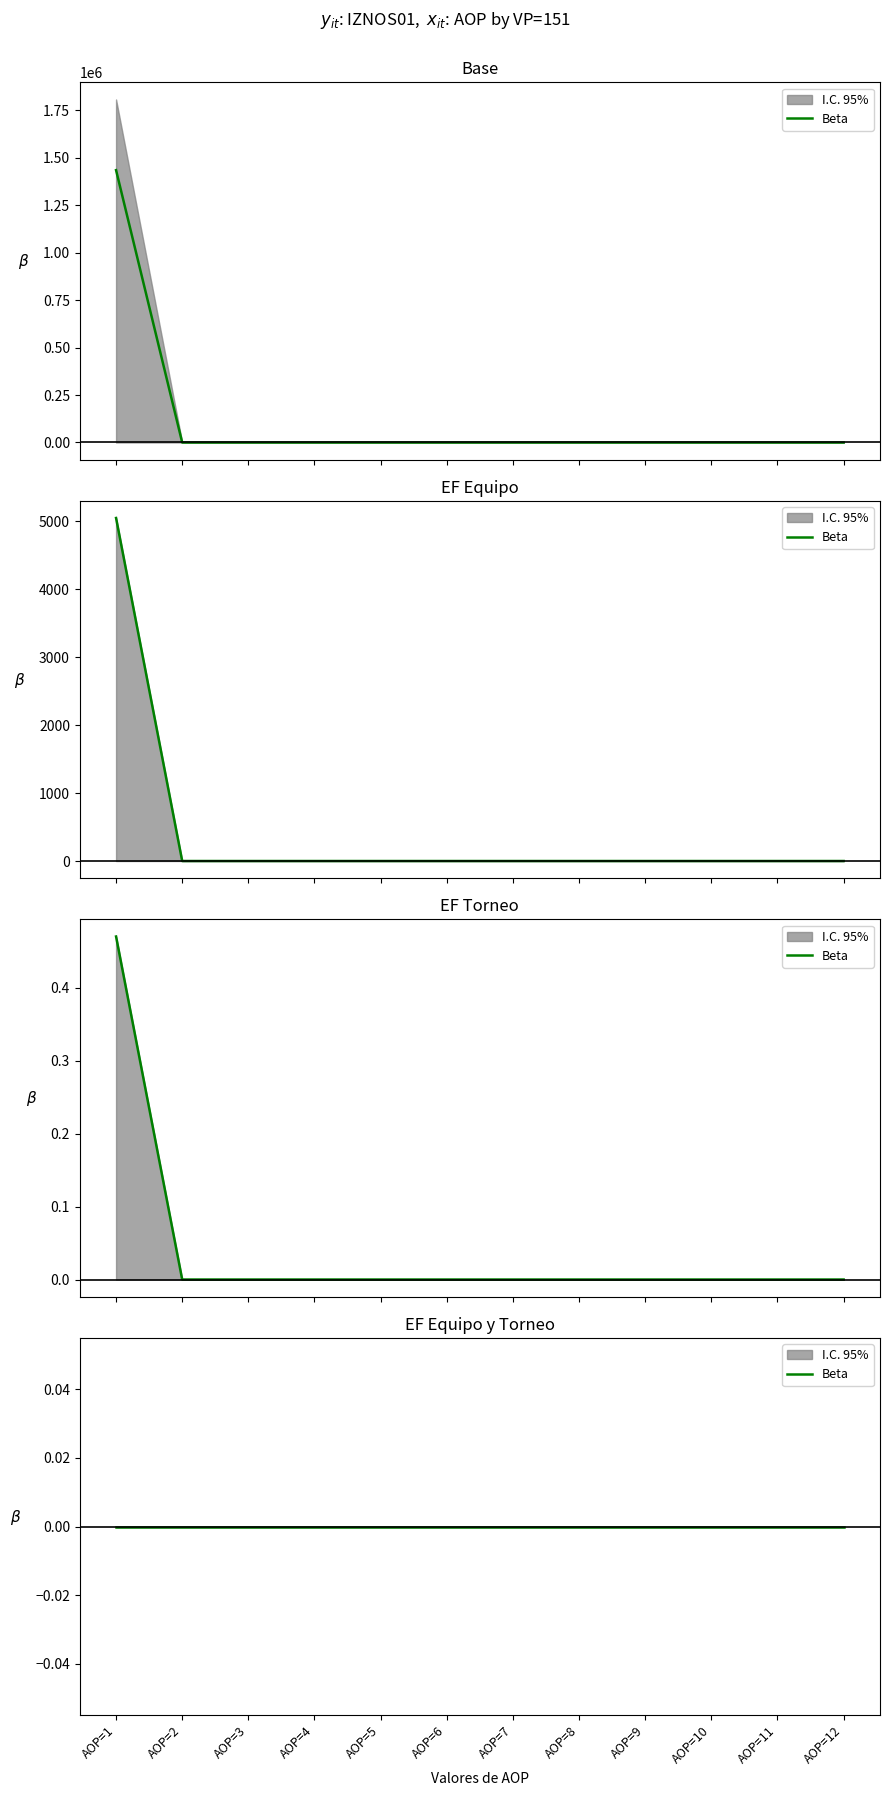

How many categories are shown in the chart?

12